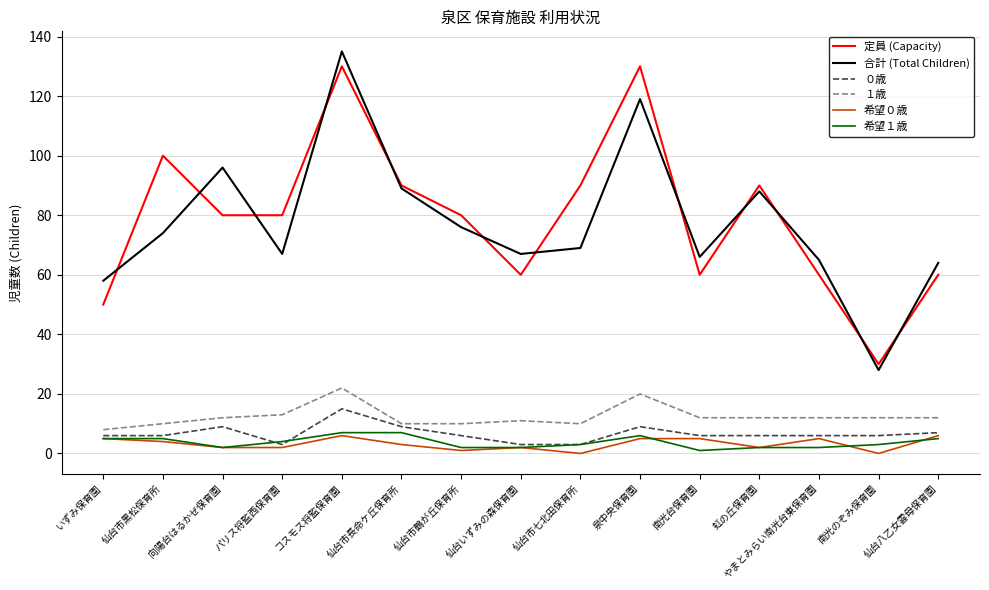

What is the total value across all series at 南光台保育園?

150